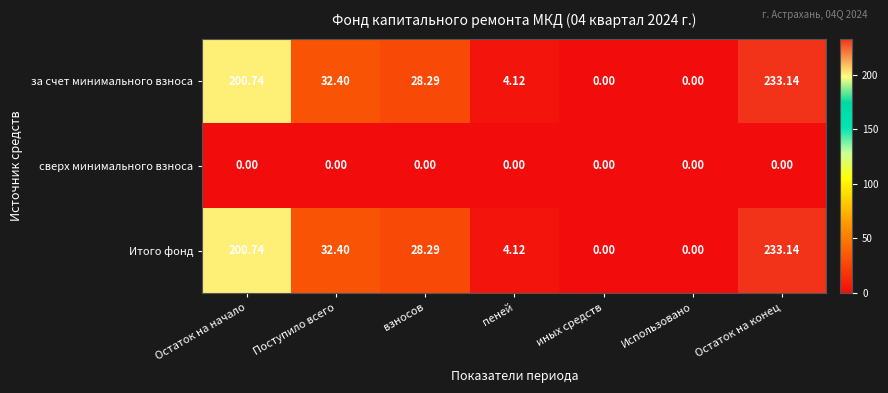

At which category does the chart reach its peak across all series?

Остаток на конец